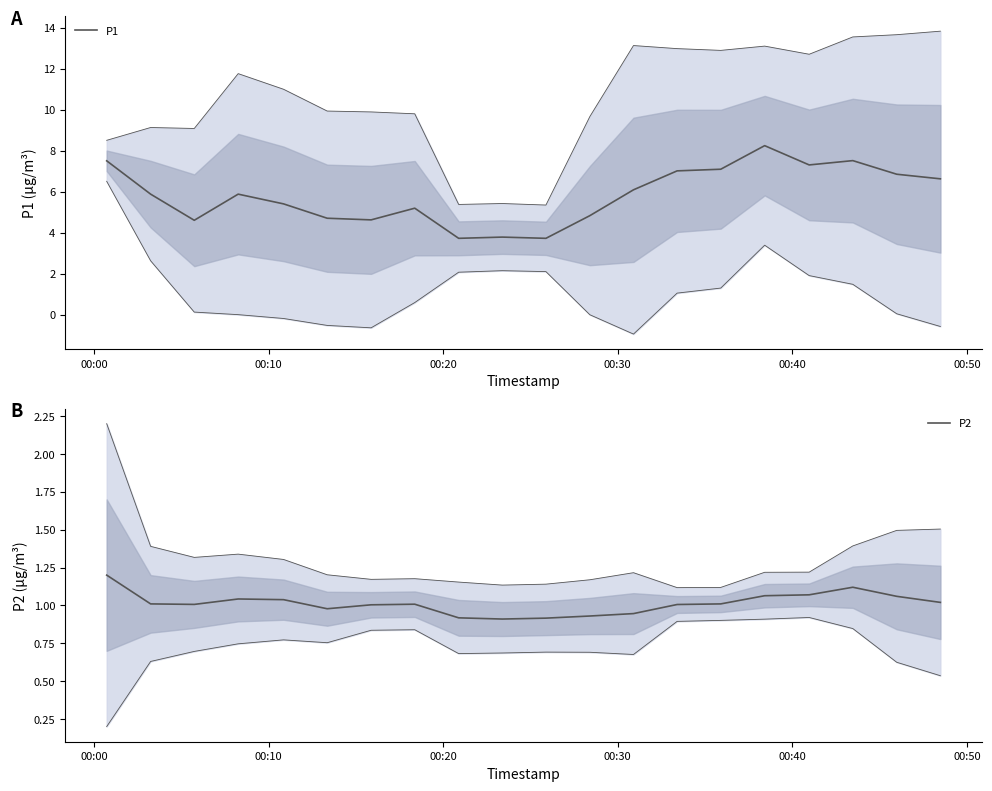

True or false: P1 and P2 intersect in this chart.

False